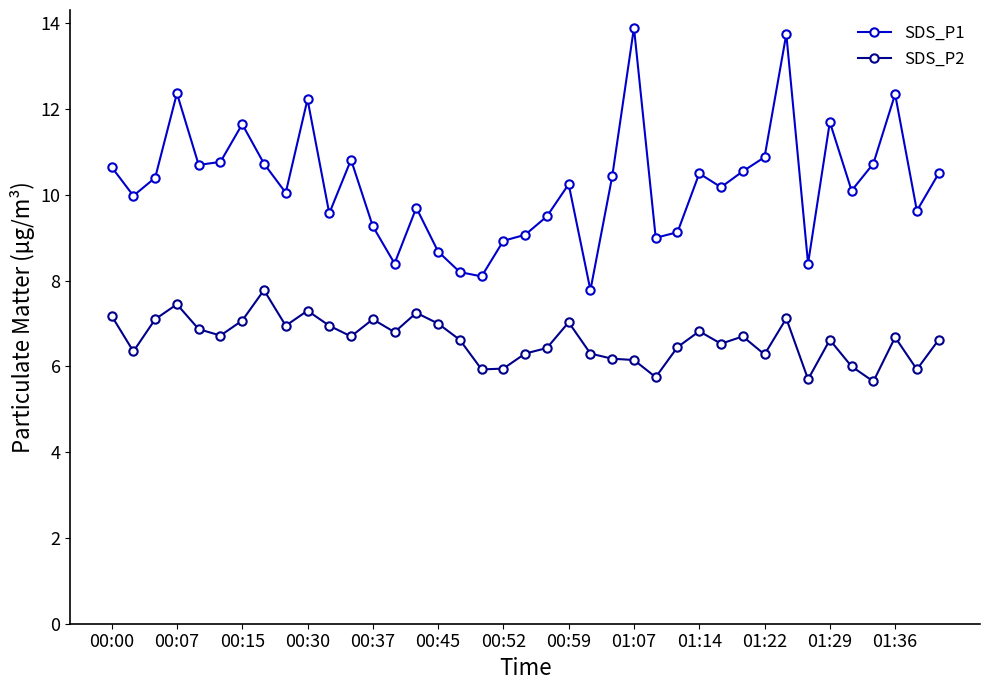

True or false: SDS_P1 has more than 2 points higher than both neighbors.

True